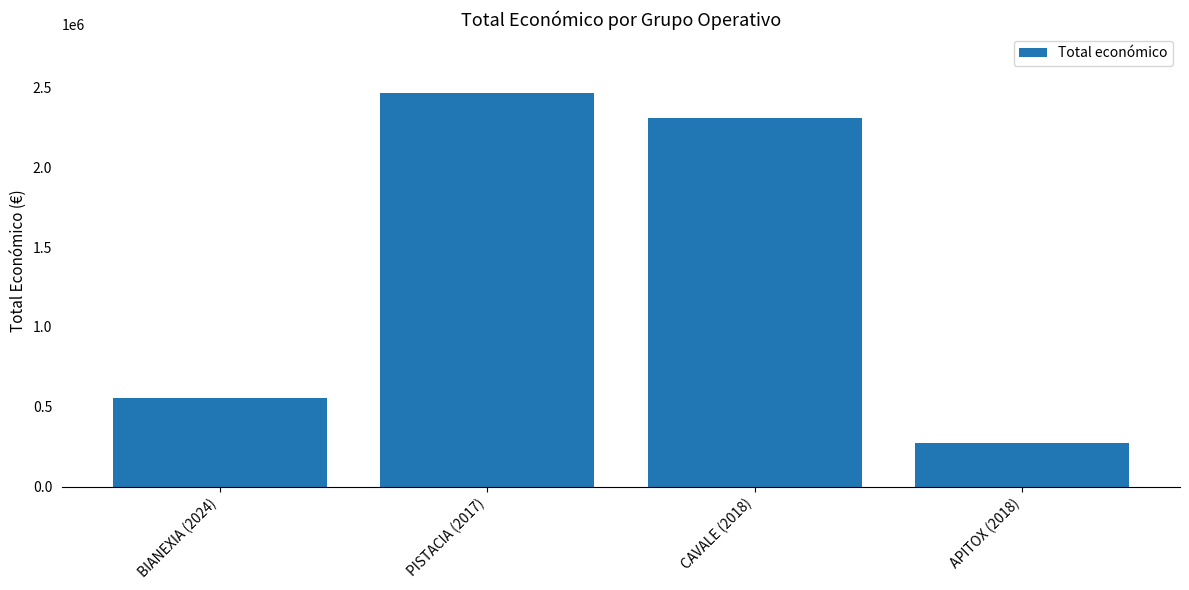

How many data points are less than 2310026?

2